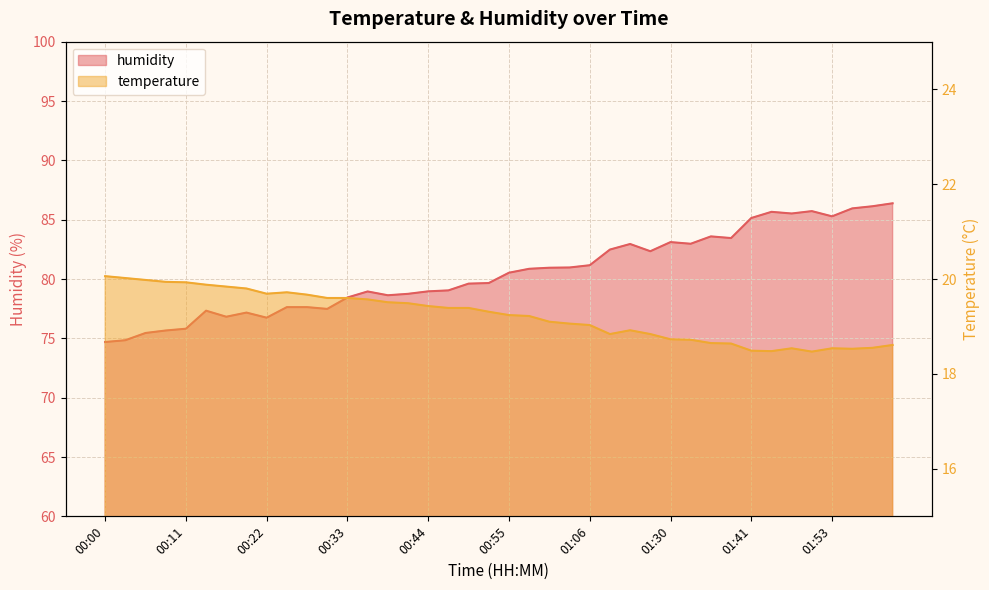

What is the label of the 18th point from the left?

00:47